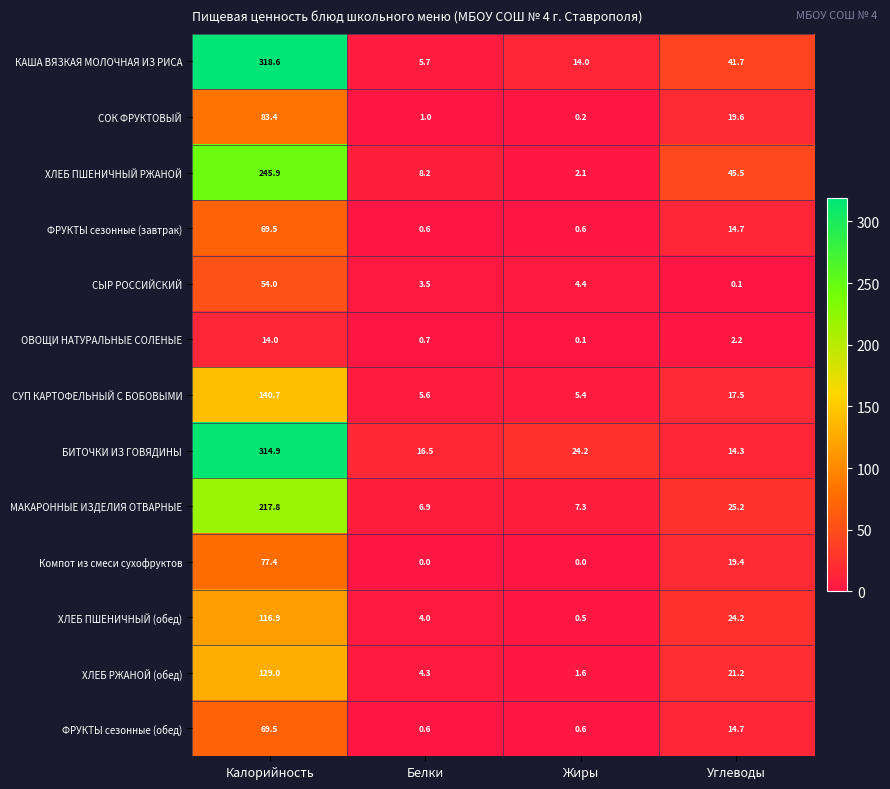

Is it true that СОК ФРУКТОВЫЙ equals 0.2 at Жиры?

True